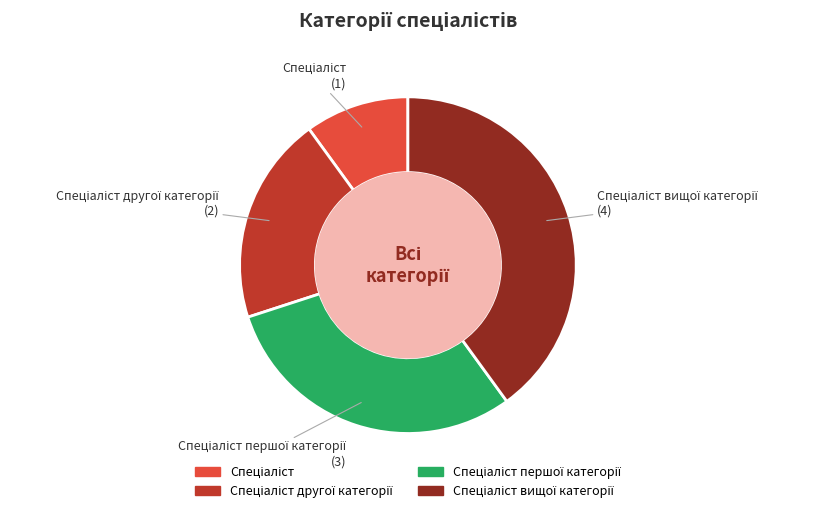

Is there a majority slice in this chart?

No